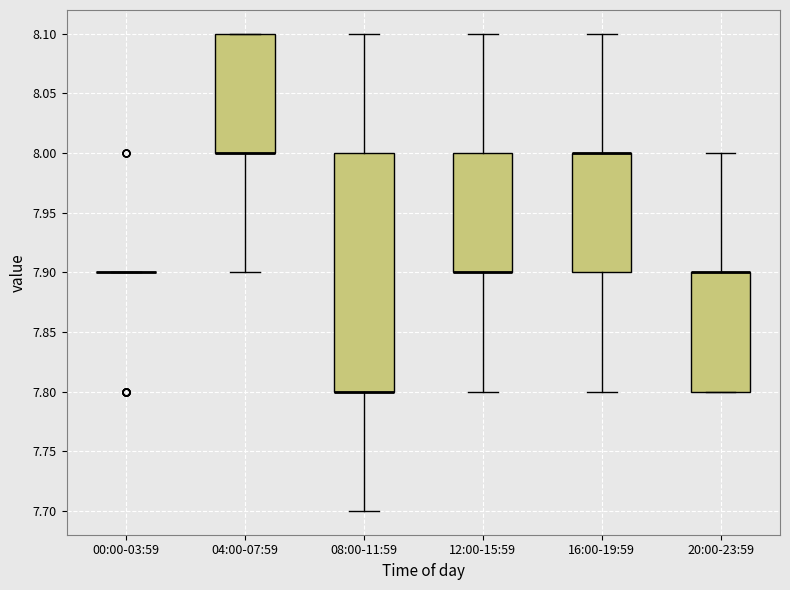

Reading left to right, read every box against the y-axis: the position of its median line, the range the box covers, and the ends of its whiskers. The values are not printed on the chart, so give them approximately, as read against the axis.

00:00-03:59: box collapsed to a line at 7.9, whiskers 7.9 to 7.9
04:00-07:59: median 8.0 (drawn on the box's lower edge), box 8.0 to 8.1, whiskers 7.9 to 8.1
08:00-11:59: median 7.8 (drawn on the box's lower edge), box 7.8 to 8.0, whiskers 7.7 to 8.1
12:00-15:59: median 7.9 (drawn on the box's lower edge), box 7.9 to 8.0, whiskers 7.8 to 8.1
16:00-19:59: median 8.0 (drawn on the box's upper edge), box 7.9 to 8.0, whiskers 7.8 to 8.1
20:00-23:59: median 7.9 (drawn on the box's upper edge), box 7.8 to 7.9, whiskers 7.8 to 8.0